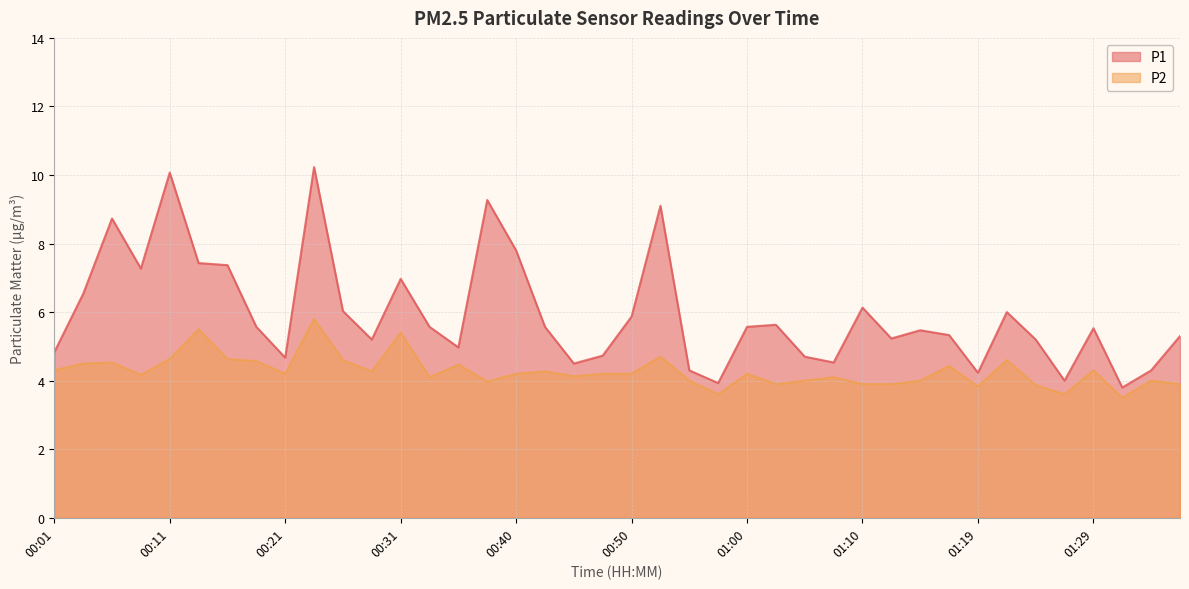

True or false: P2 and P1 cross at least once.

False